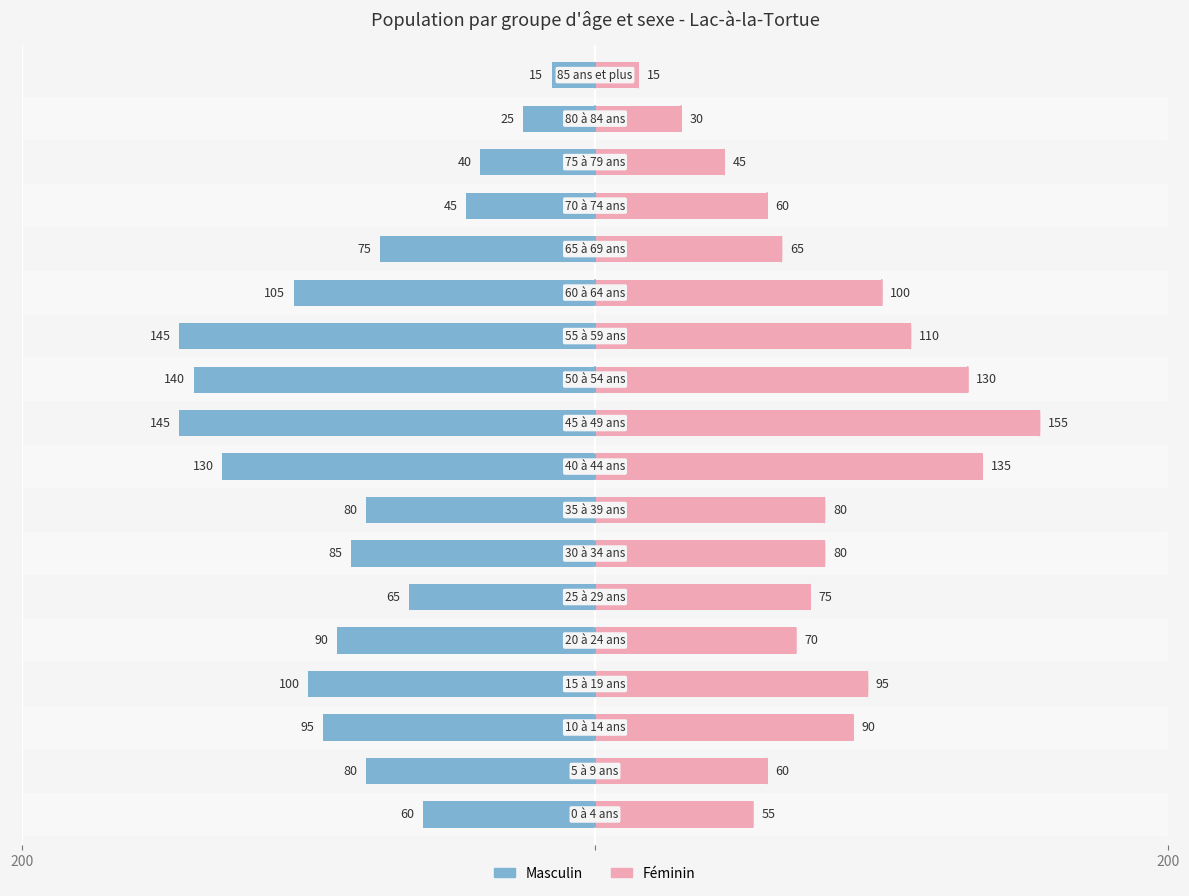

What is the sum of all Masculin values?

-1520